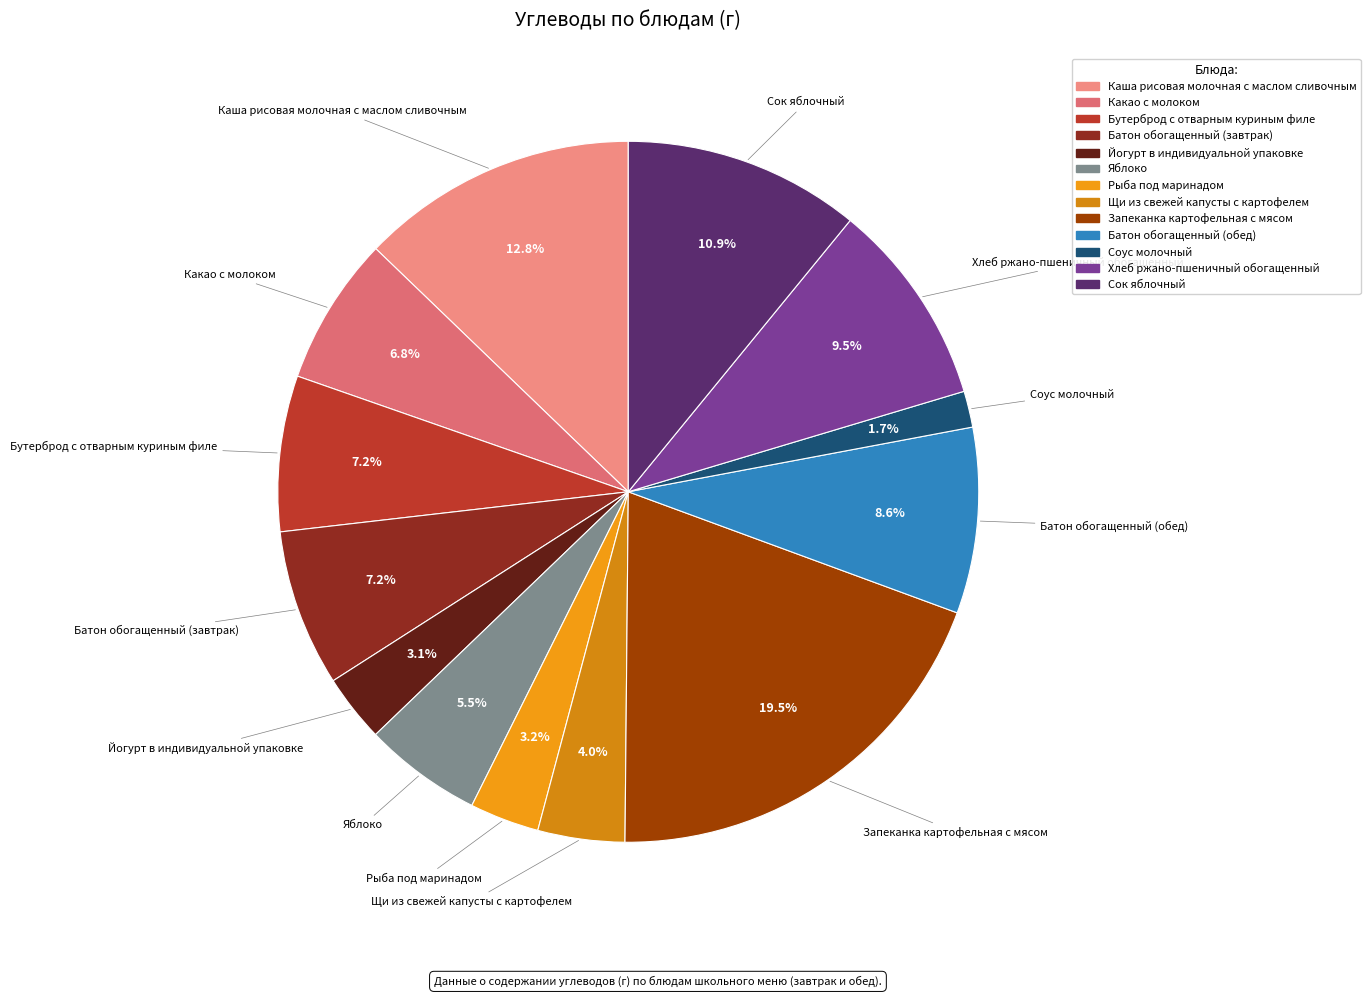

Is there a majority slice in this chart?

No